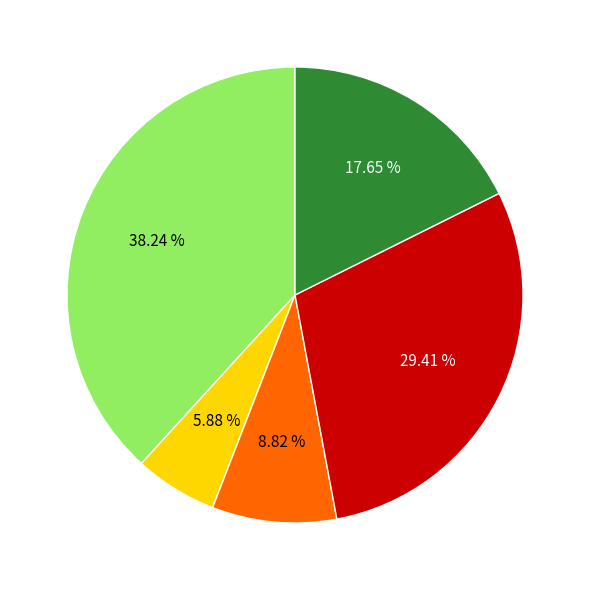

Does any single category account for the majority?

No